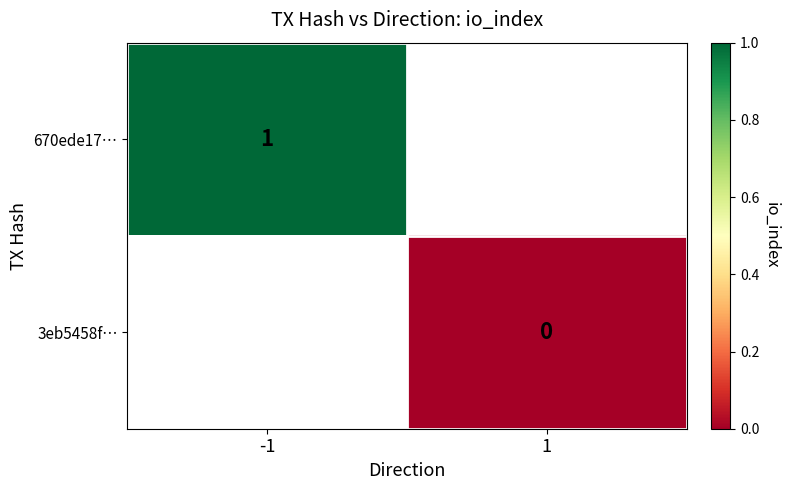

The 670ede17… series shows 1 at -1. True or false?

True